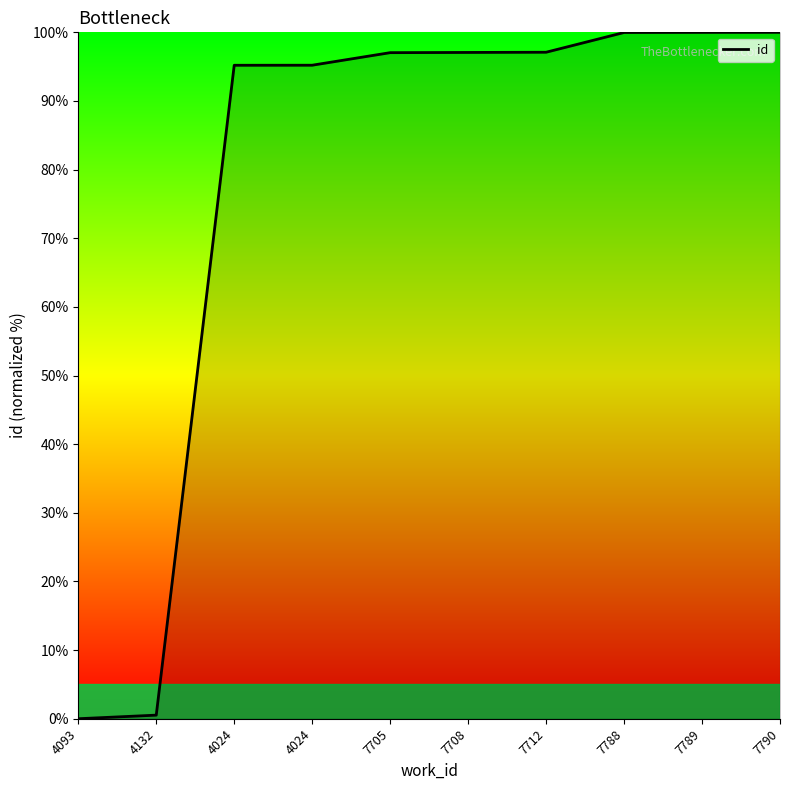

What is the approximate value at 7708?

97.1